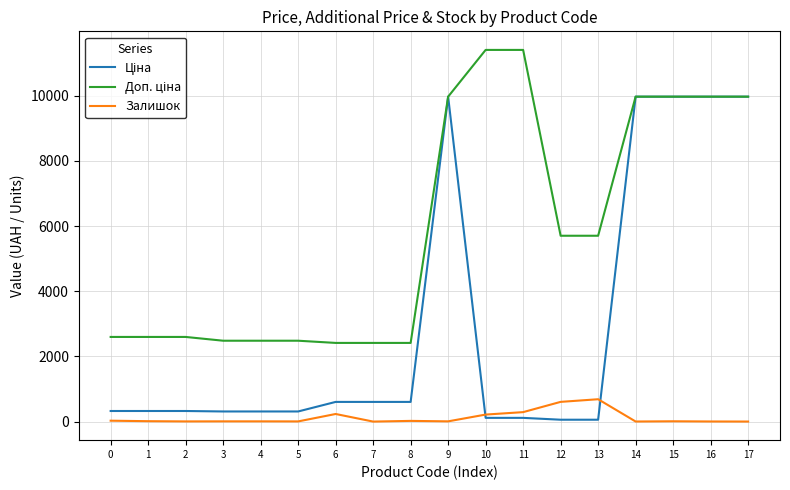

What is the sum of the Залишок values at 13 and 0?

713.0